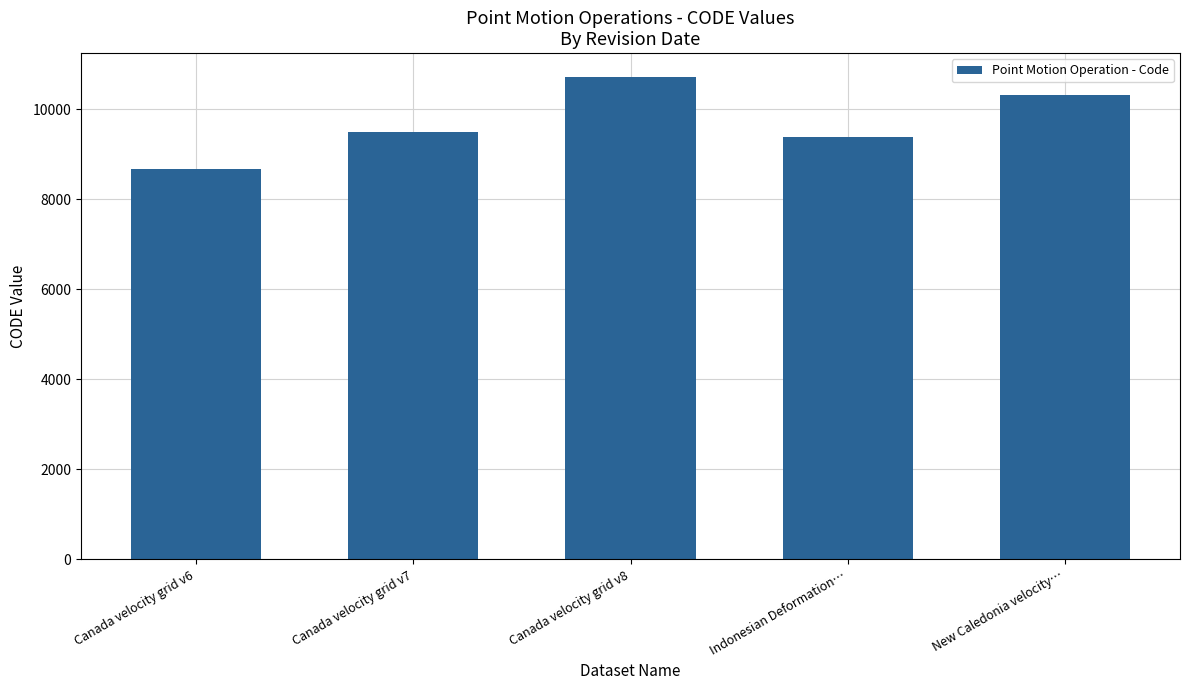

Which has a higher value, Canada velocity grid v6 or New Caledonia velocity…?

New Caledonia velocity…